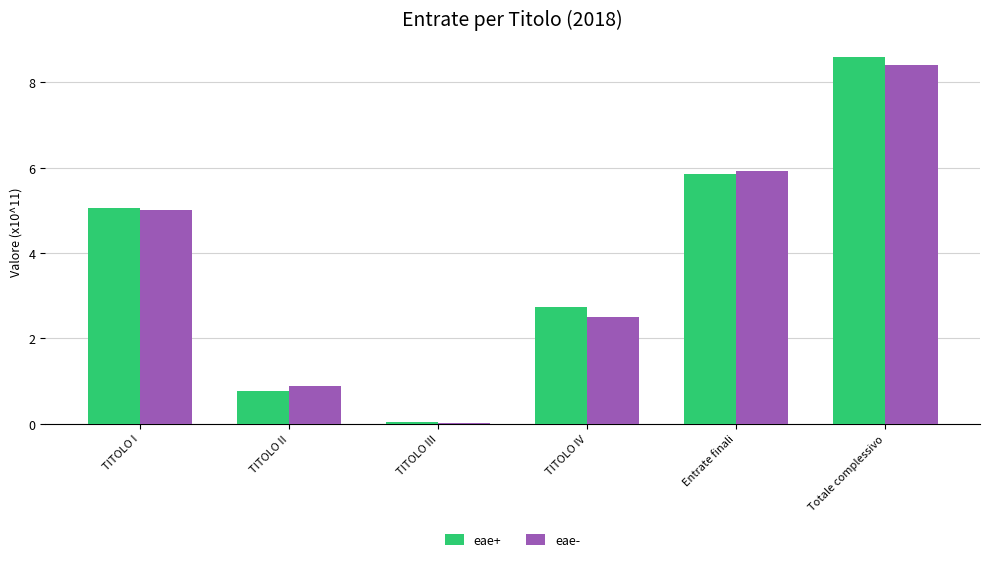

Is it true that eae- equals 0.9 at TITOLO II?

True